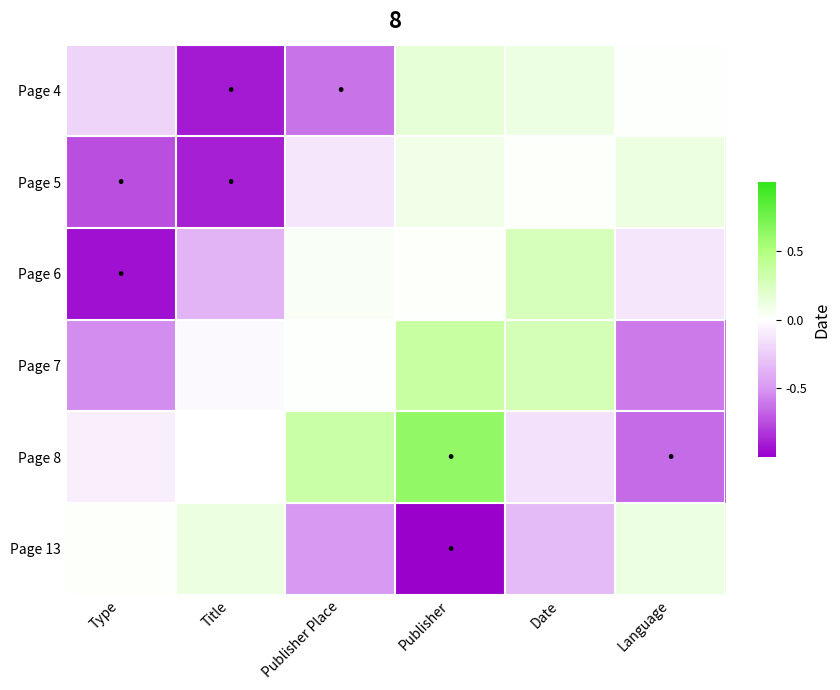

Rank the series at Language from lowest to highest value.

Page 8, Page 7, Page 6, Page 4, Page 13, Page 5